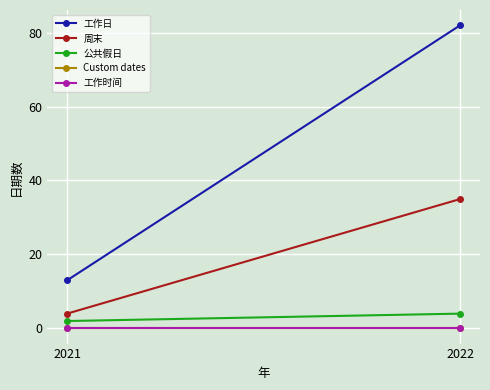

Reading right to left, extract all data points from this chart.

工作日: 82	13
周末: 35	4
公共假日: 4	2
Custom dates: 0	0
工作时间: 0	0